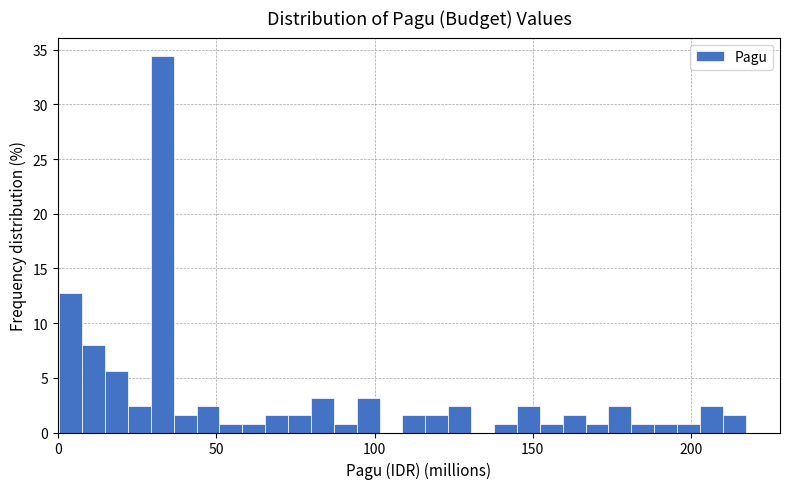

Read against the x-axis, roughly where is the centre of the tallest bar?

35